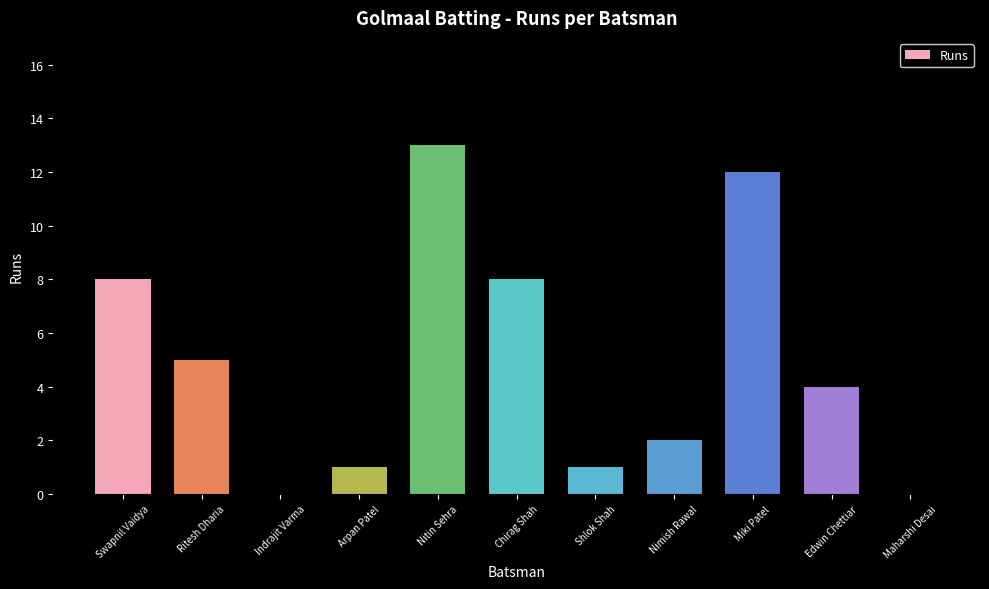

What is the sum of all values?

54